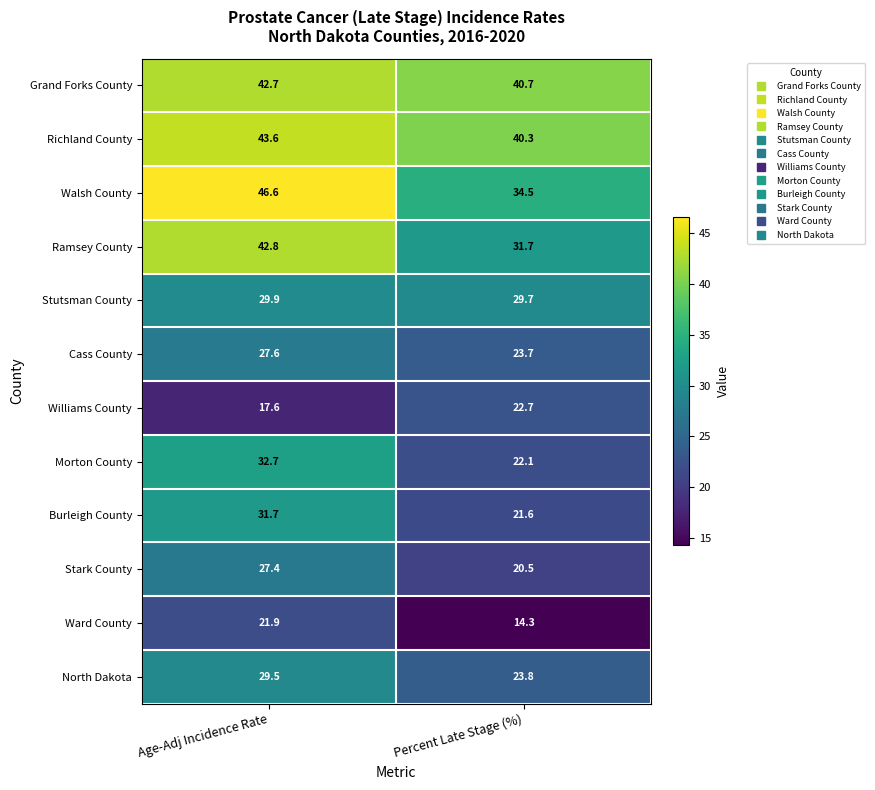

Count the number of data series in this chart.

12